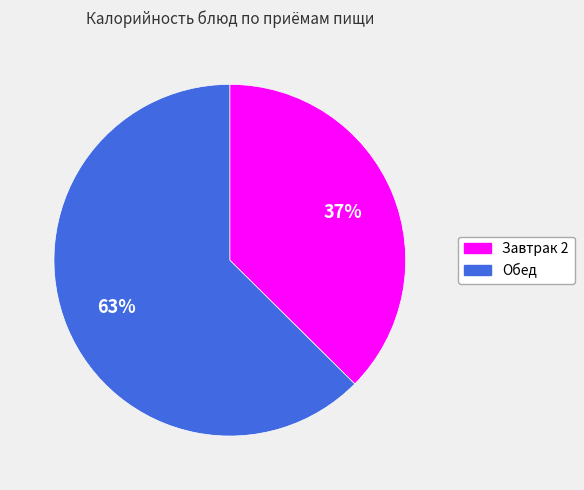

What is the ratio of the value at Обед to the value at Завтрак 2?

1.7